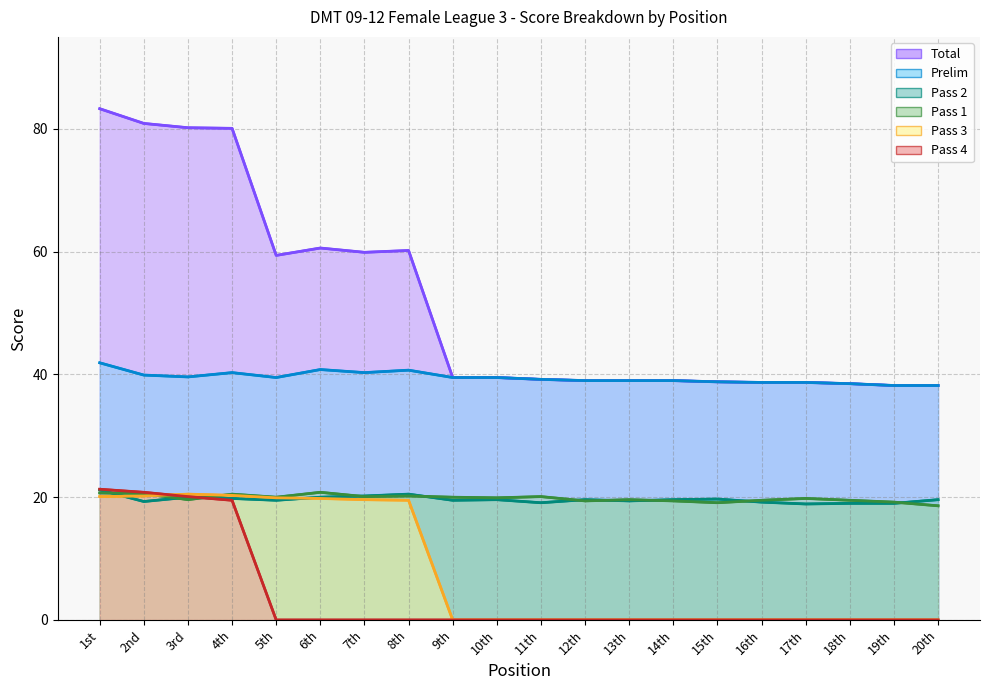

Rank the categories by Pass 2 (line) value from lowest to highest.

17th, 18th, 19th, 11th, 16th, 2nd, 13th, 5th, 9th, 10th, 12th, 14th, 20th, 15th, 4th, 3rd, 6th, 7th, 8th, 1st